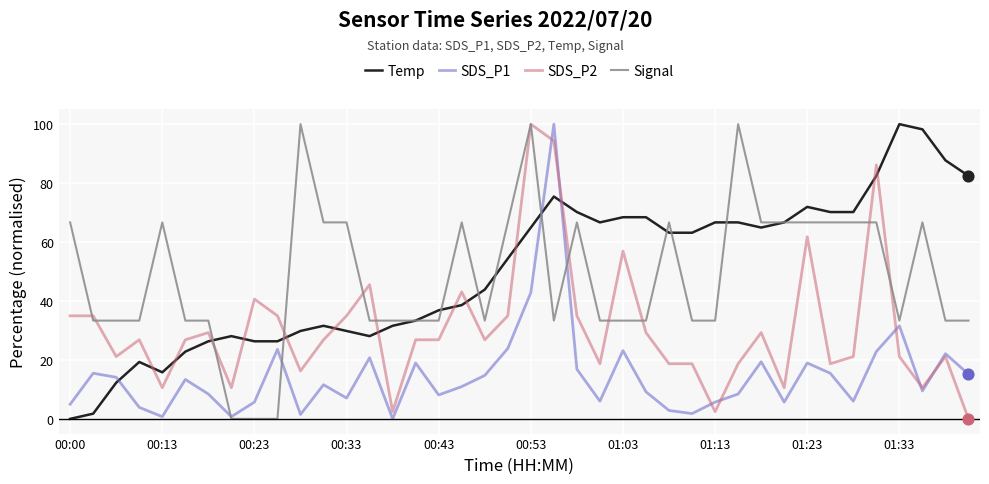

Which series has the largest total across all categories?

Temp